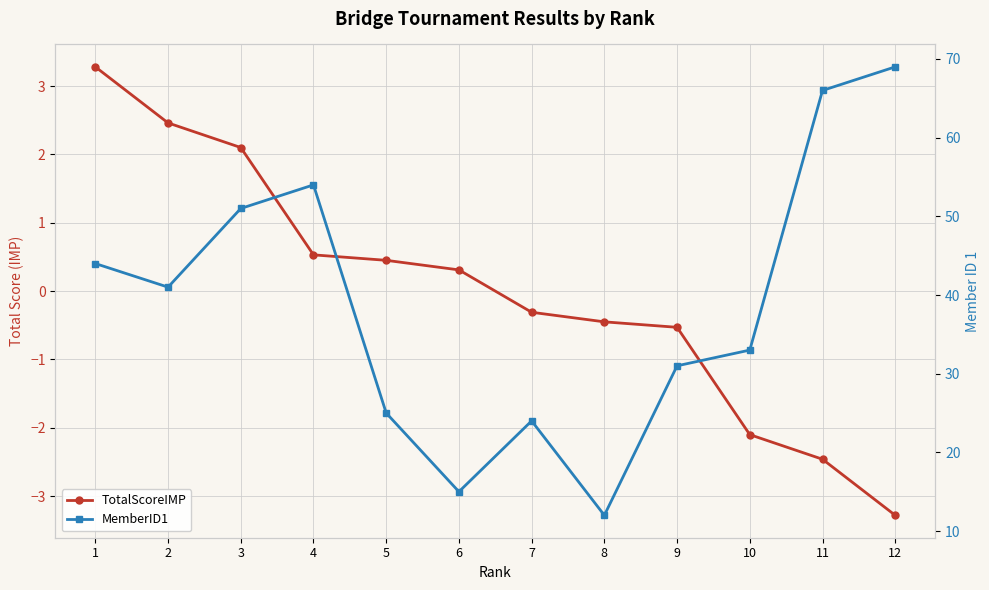

Rank the series by their average value, from lowest to highest.

TotalScoreIMP, MemberID1